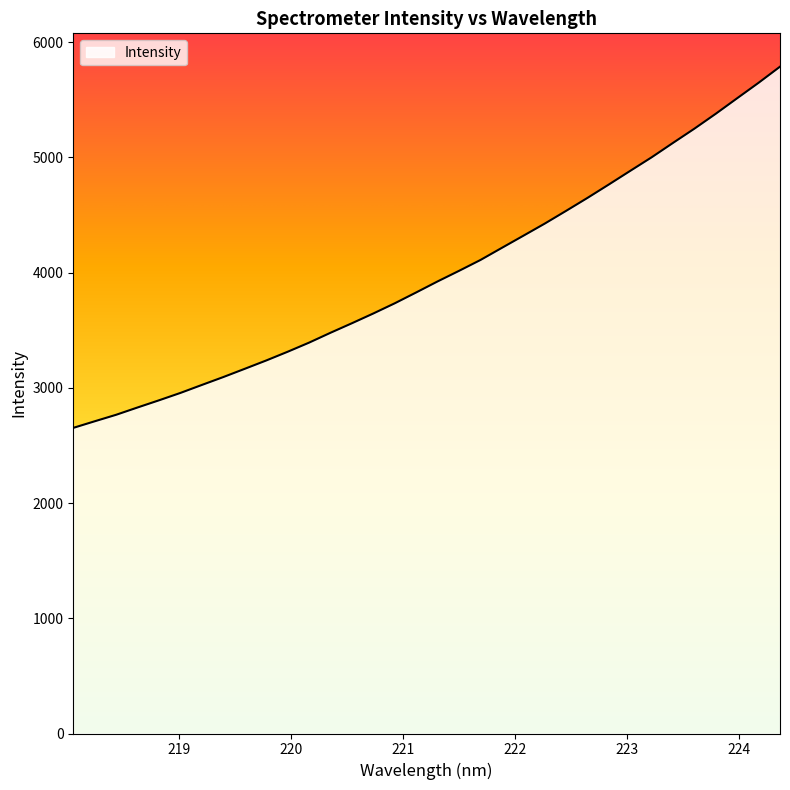

What is the minimum value shown in the chart?

2652.7